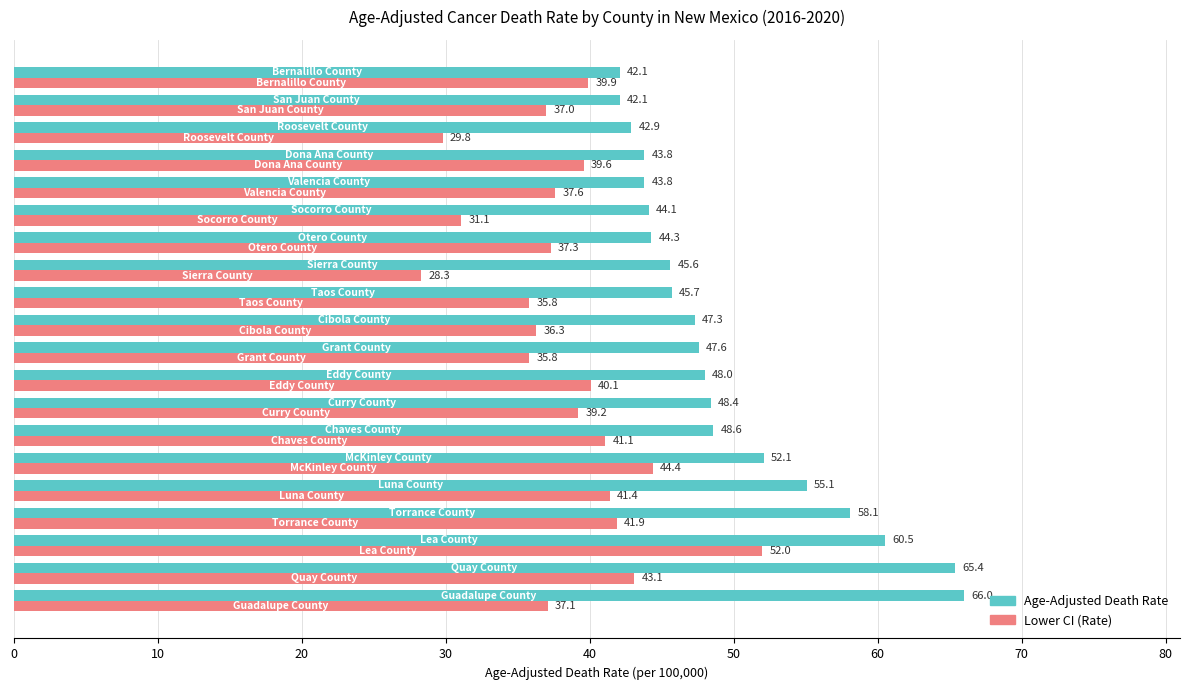

What is the greatest value displayed?

66.0